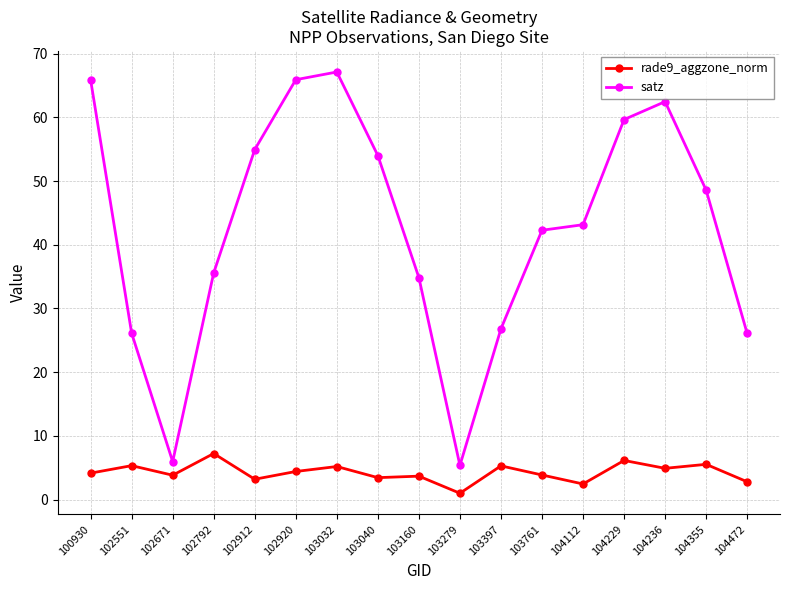

What is the spread (max minus min) of values at 104229?

53.5